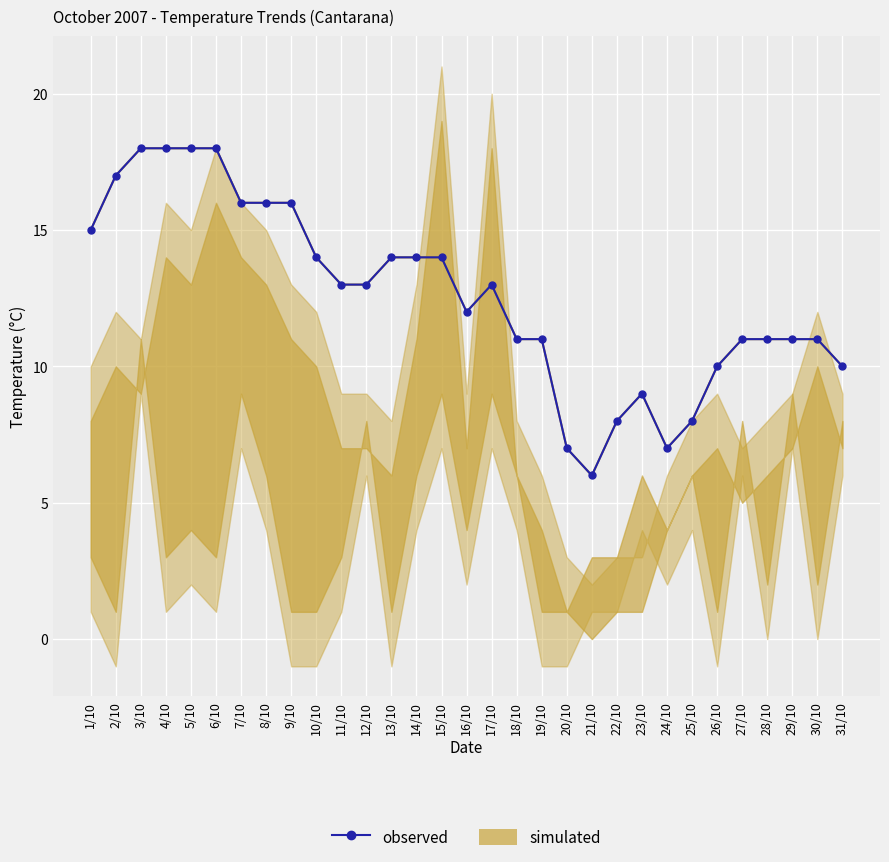

The chart shows a value of 25 at 2/10. True or false?

False